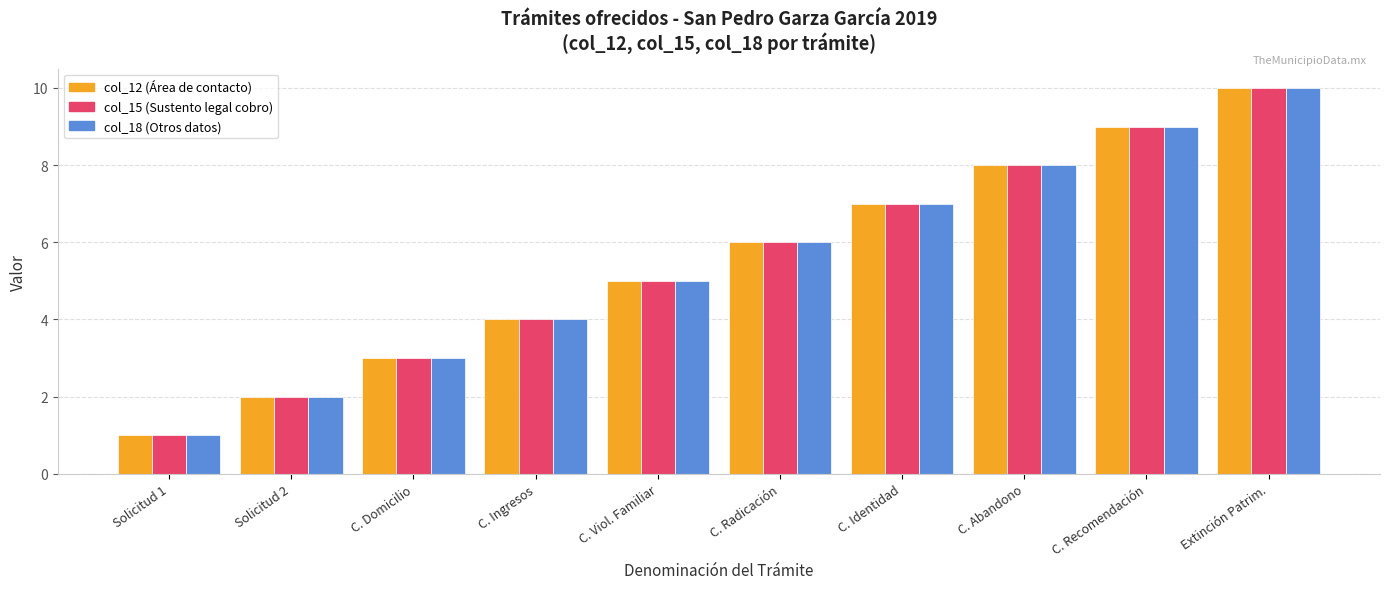

At which category is the sum across all series the highest?

Extinción Patrim.